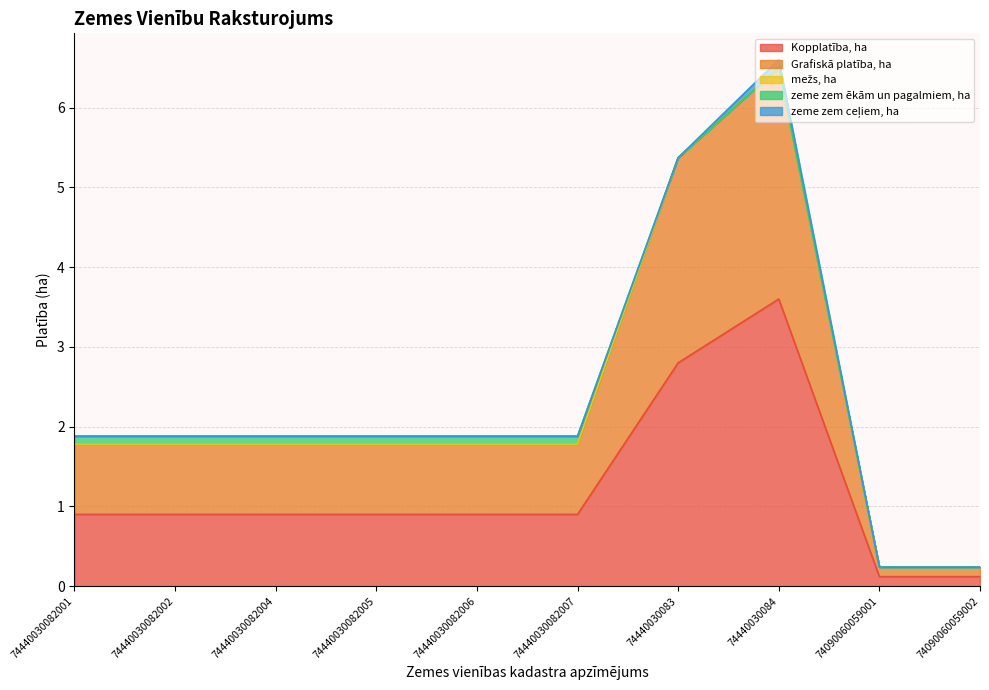

True or false: zeme zem ceļiem, ha has more than 2 interior local peaks.

False